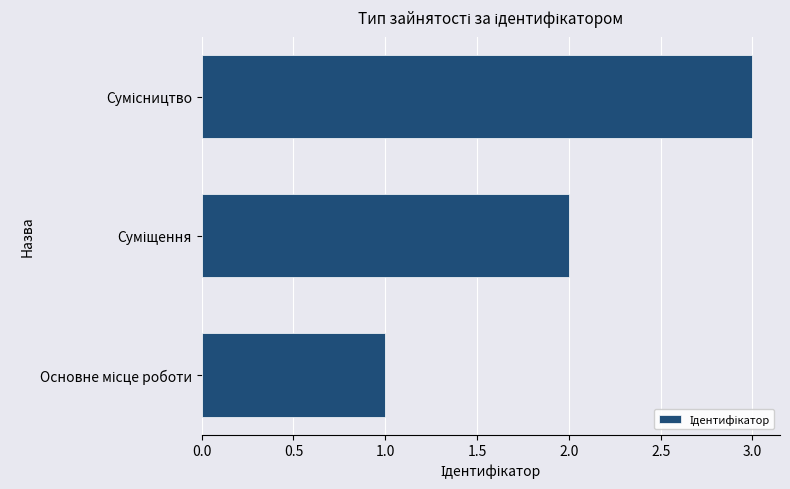

What is the sum of all values?

6